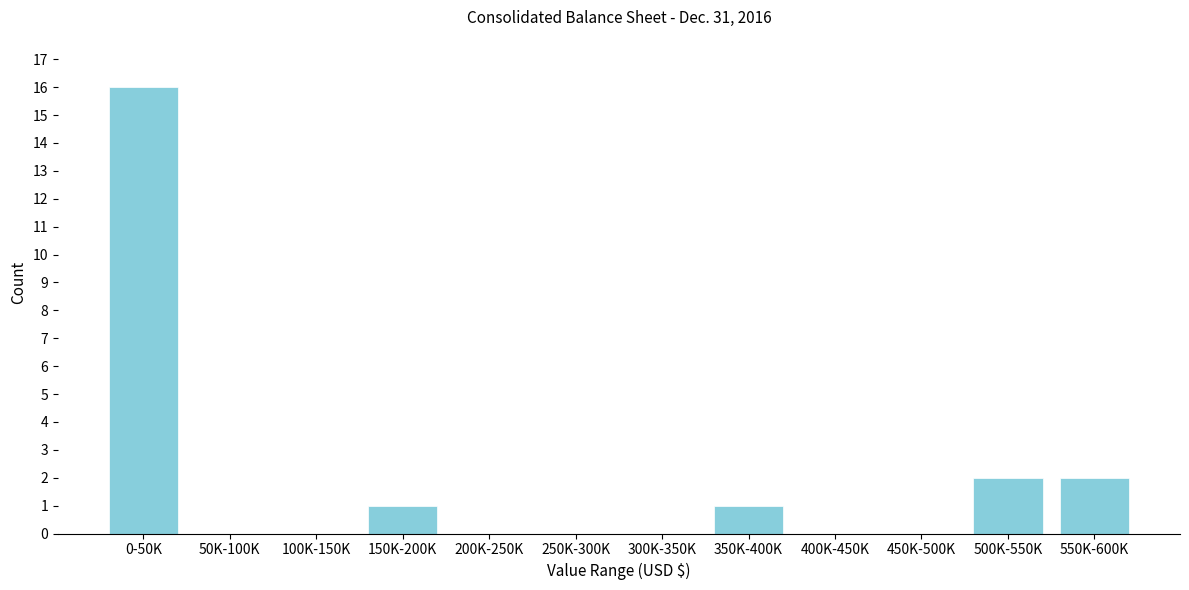

Reading right to left, transcribe all the data shown in this chart.

550K-600K=2	500K-550K=2	450K-500K=0	400K-450K=0	350K-400K=1	300K-350K=0	250K-300K=0	200K-250K=0	150K-200K=1	100K-150K=0	50K-100K=0	0-50K=16